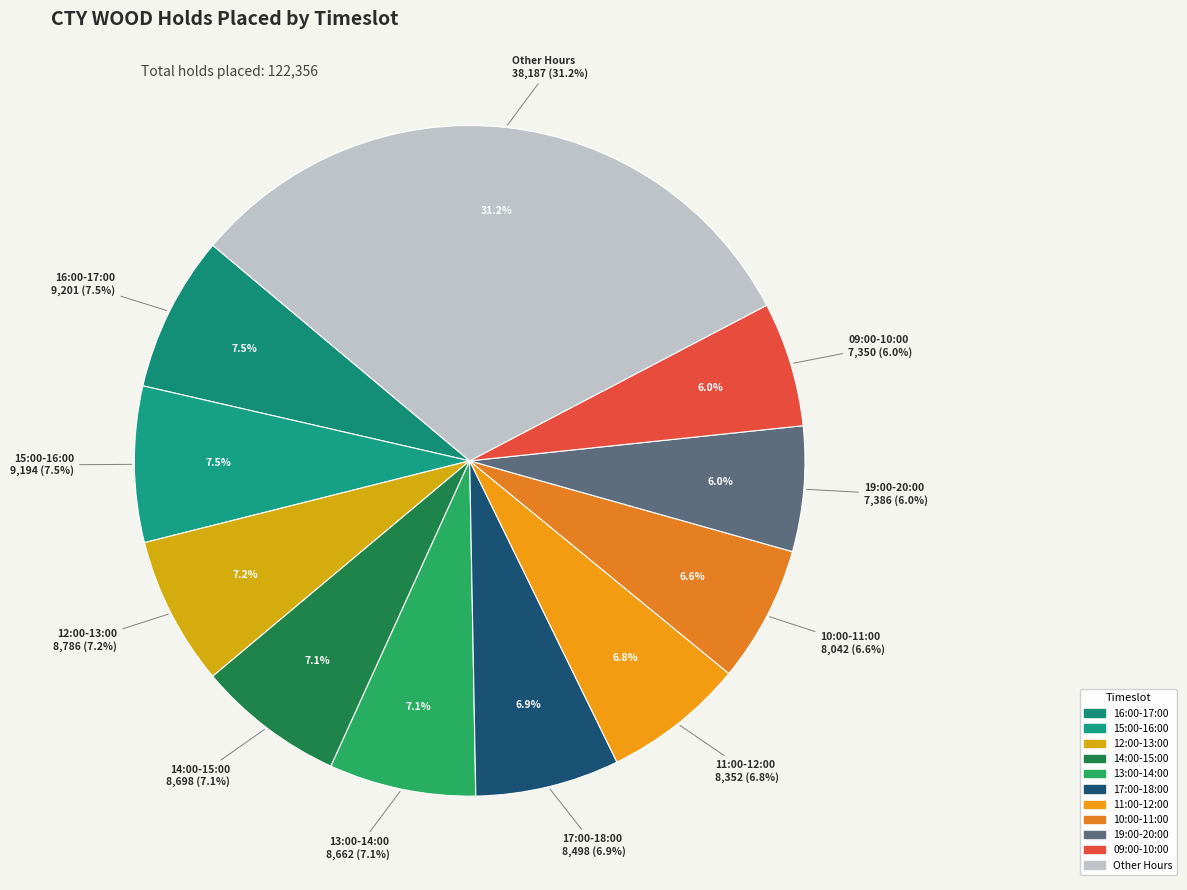

The 22:00-23:00 slice represents 10% of the pie. True or false?

False